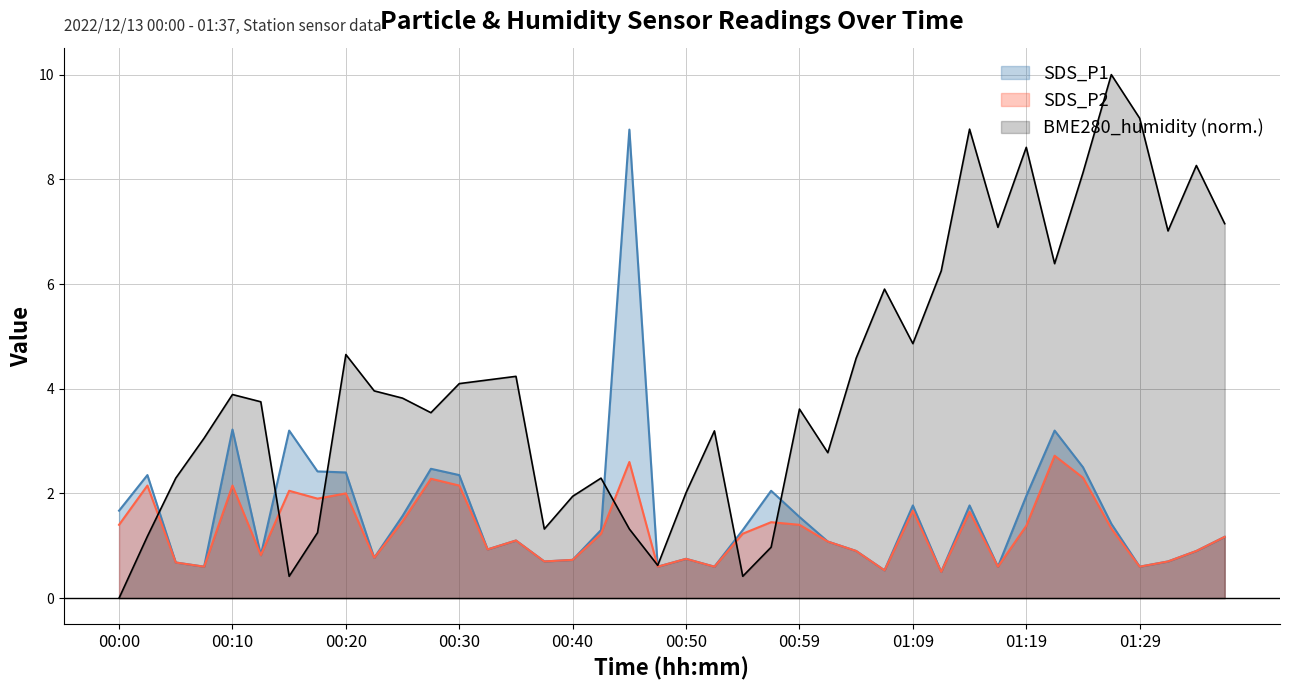

How many interior local valleys does the SDS_P1 series have?

11